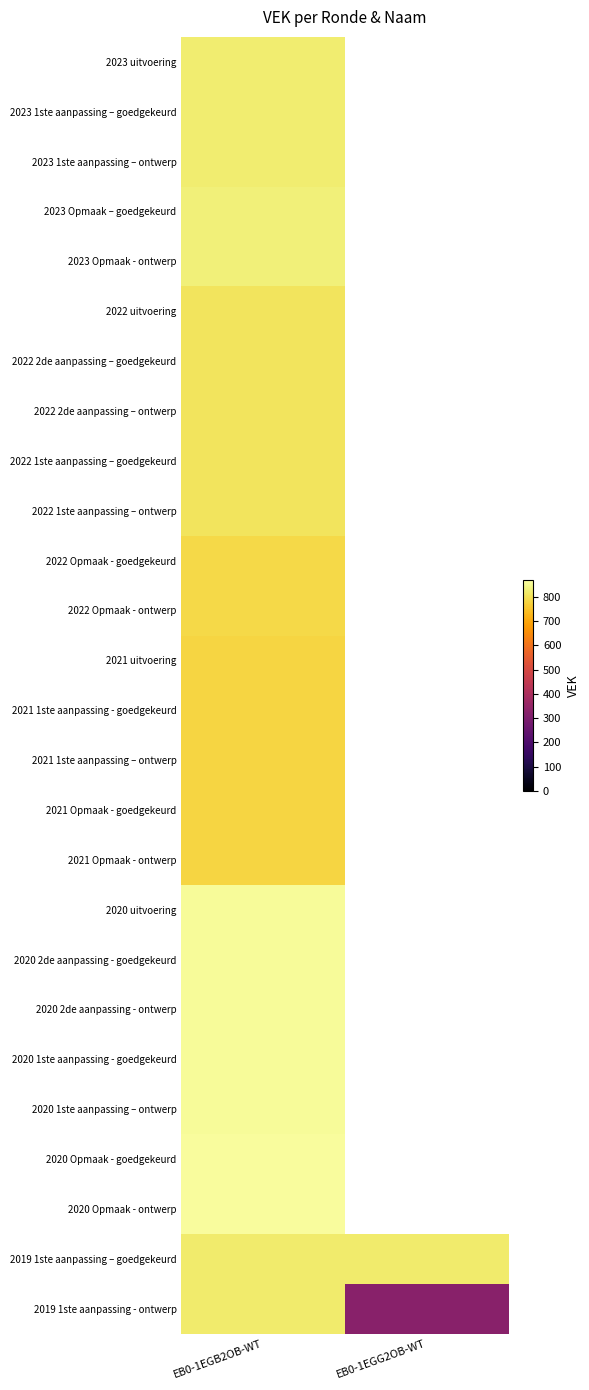

What value does the 2023 1ste aanpassing – goedgekeurd series have at EB0-1EGB2OB-WT?

823.0